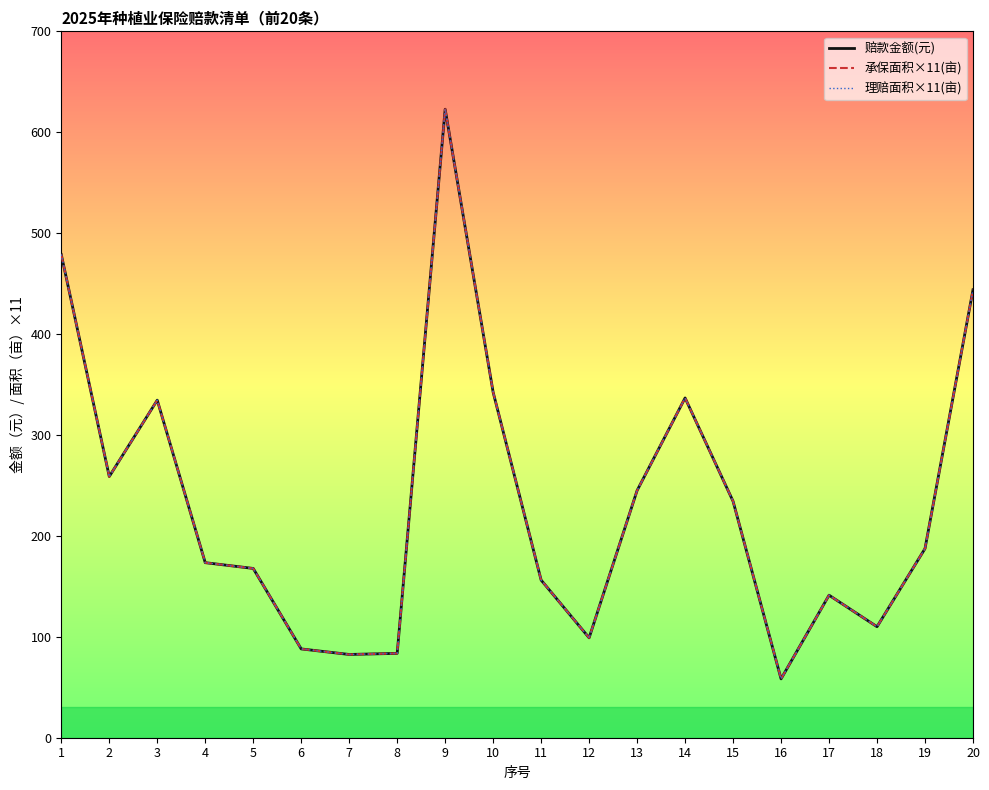

Rank the series at 1 from lowest to highest value.

赔款金额(元), 承保面积×11(亩), 理赔面积×11(亩)